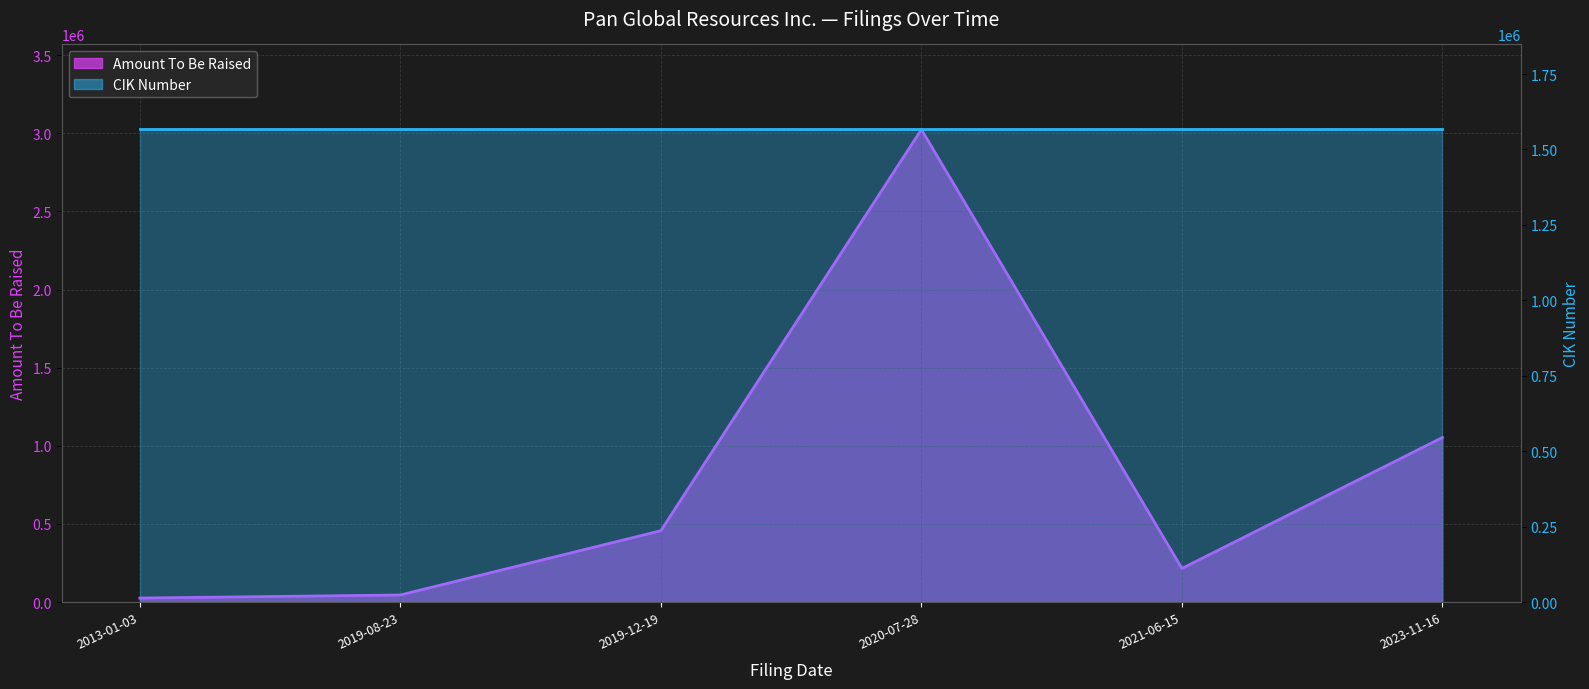

Is it true that the value at 2020-07-28 is 4673812?

False